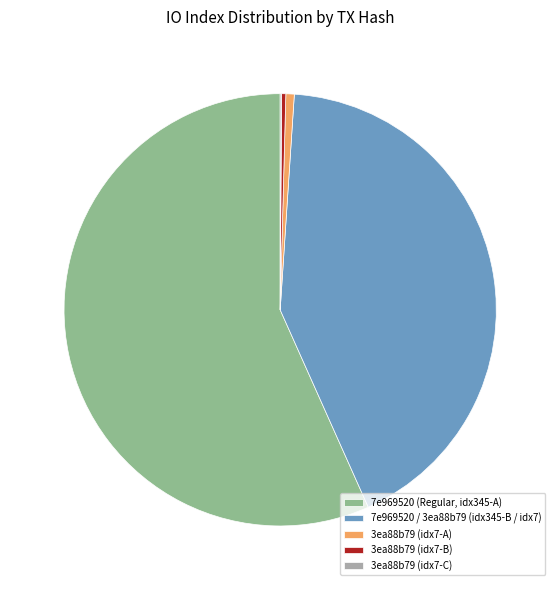

Between 3ea88b79 (idx7-B) and 7e969520 / 3ea88b79 (idx345-B / idx7), which is larger?

7e969520 / 3ea88b79 (idx345-B / idx7)